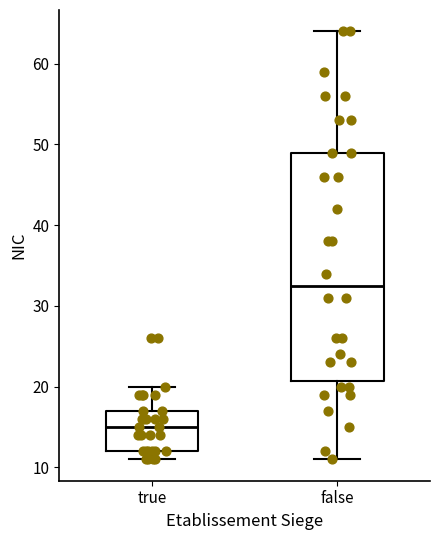

Reading left to right, transcribe this box plot: for each box, give where its median line is, the range the box spans, and where its two whiskers end, as read against the y-axis. The values are not printed on the chart, so give them approximately, as read against the axis.

true: median 15, box 12 to 17, whiskers 11 to 20
false: median 33, box 21 to 49, whiskers 11 to 64